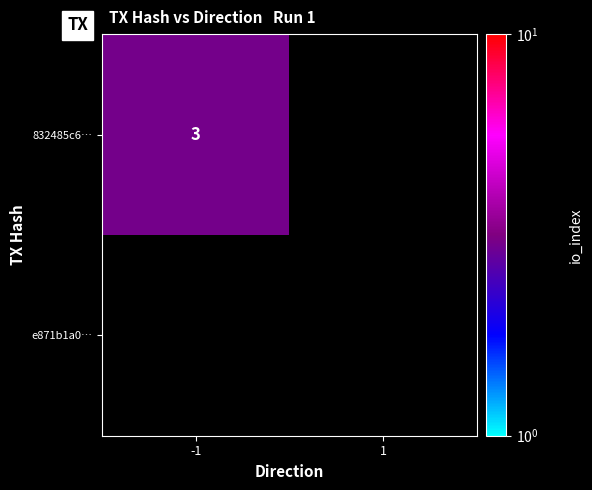

What is the maximum value shown in the chart?

3.0